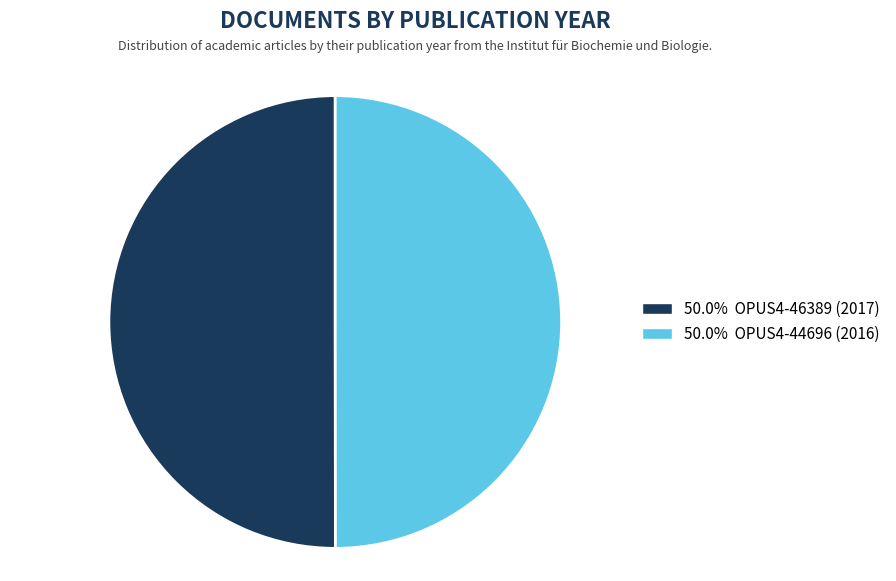

Count the number of slices in the pie.

2